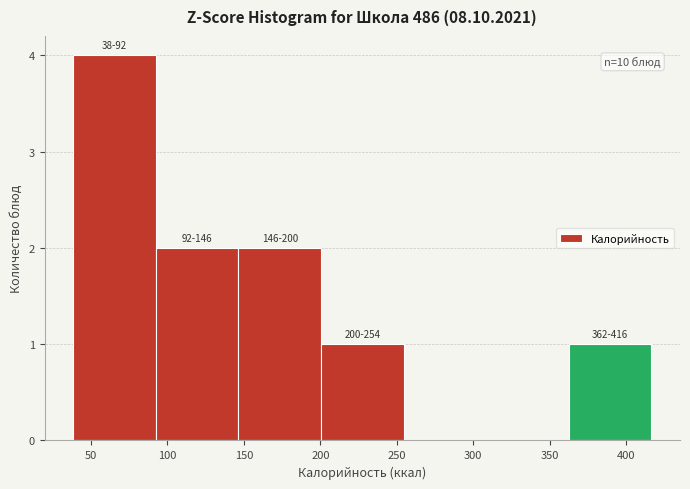

Over which range of the x-axis is the bar tallest?

40 to 95